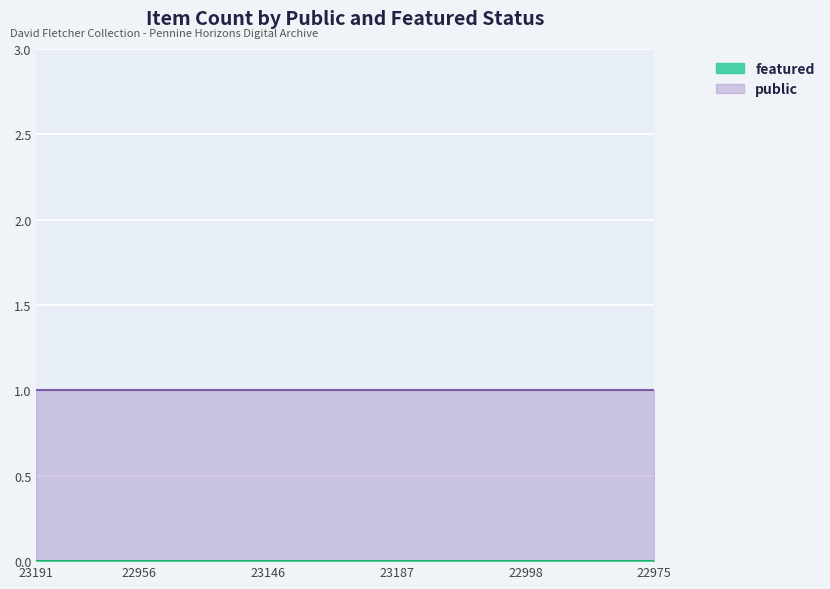

At which category is the sum across all series the highest?

23191